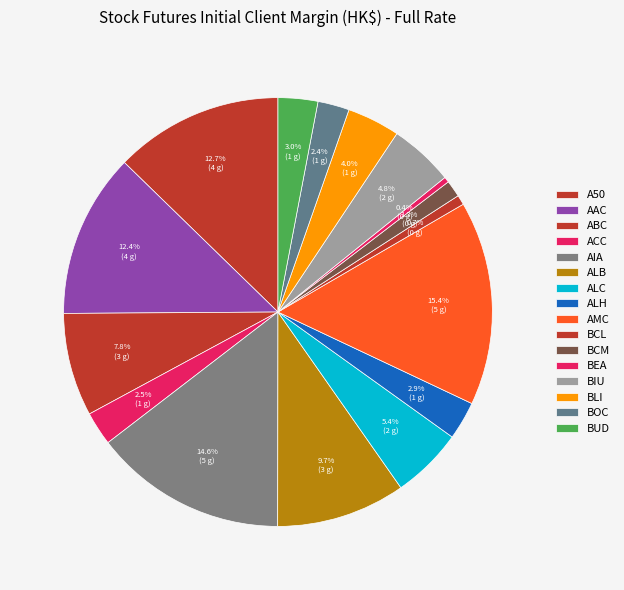

What is the total percentage of A50 and AMC?

28.1%